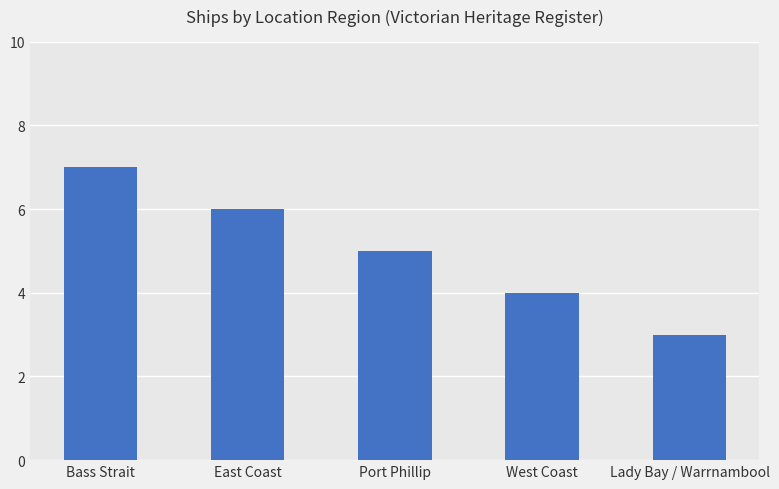

What is the ratio of the value at East Coast to the value at Port Phillip?

1.2